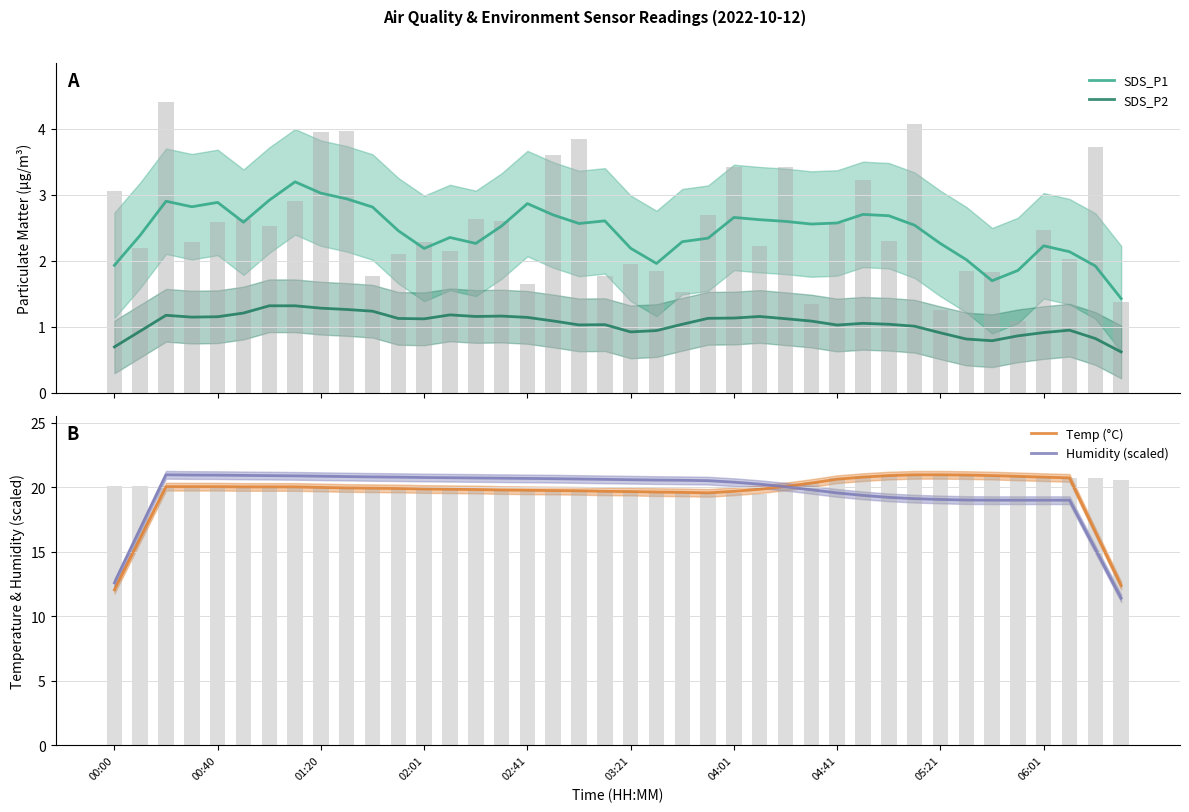

What is the value of the SDS_P1 bar at the 37th from the left?

2.2